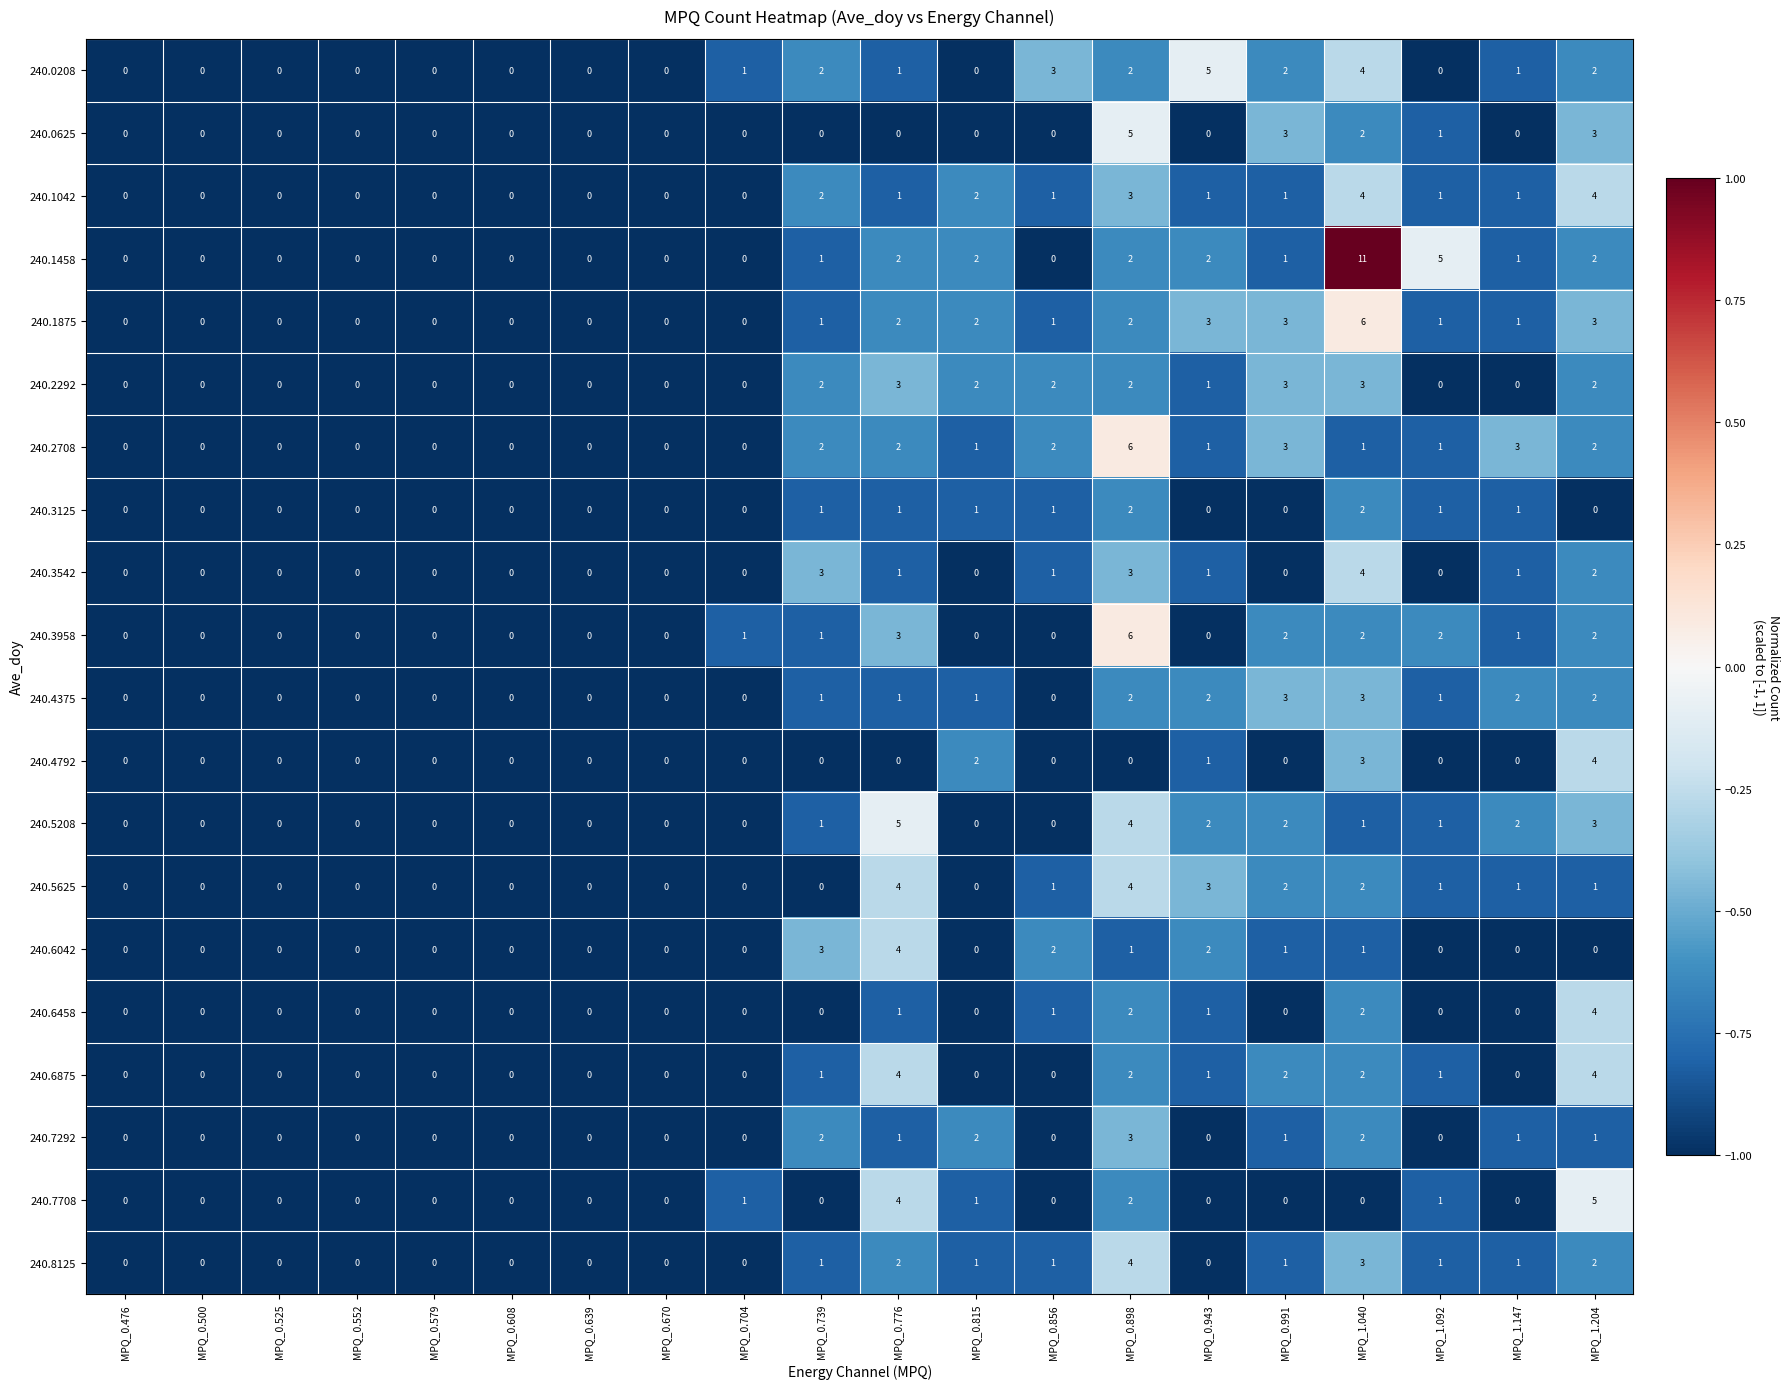

What is the sum of all 240.0625 values?

14